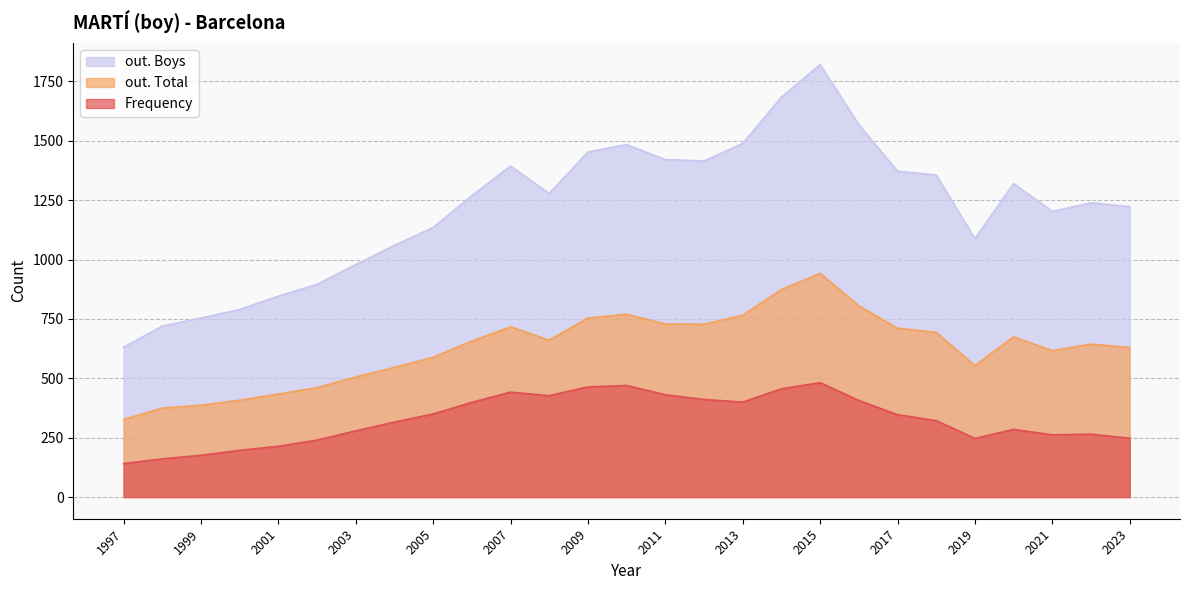

True or false: out. Boys and out. Total intersect in this chart.

False